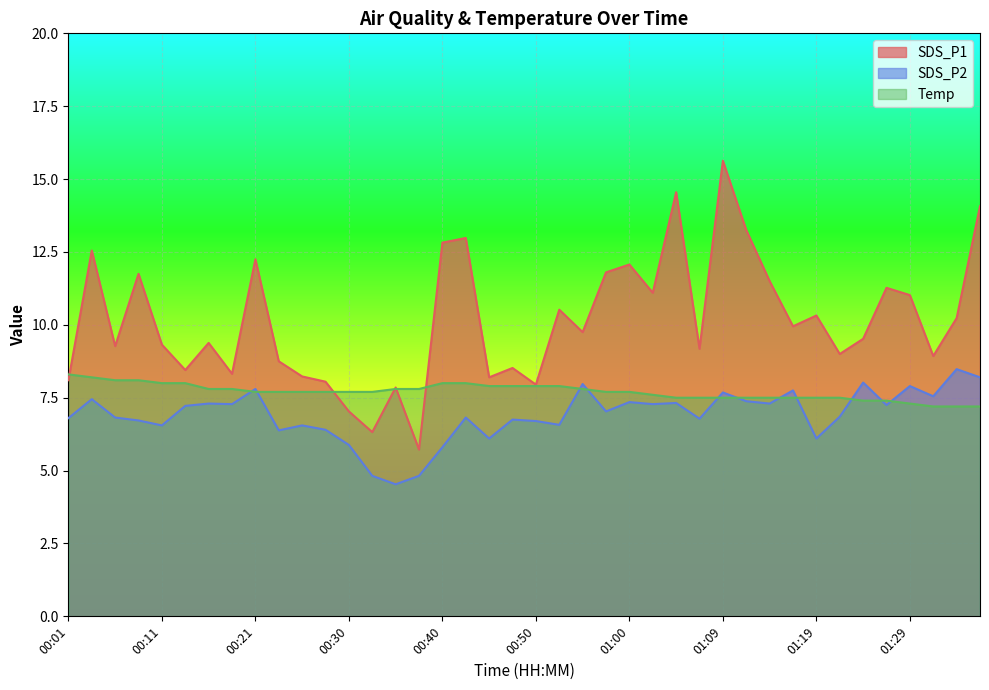

What is the total value across all series at 00:47?

23.2